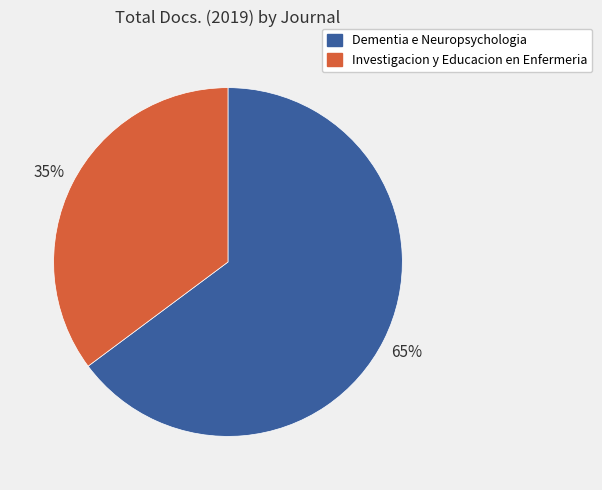

Which slice is the largest?

Dementia e Neuropsychologia